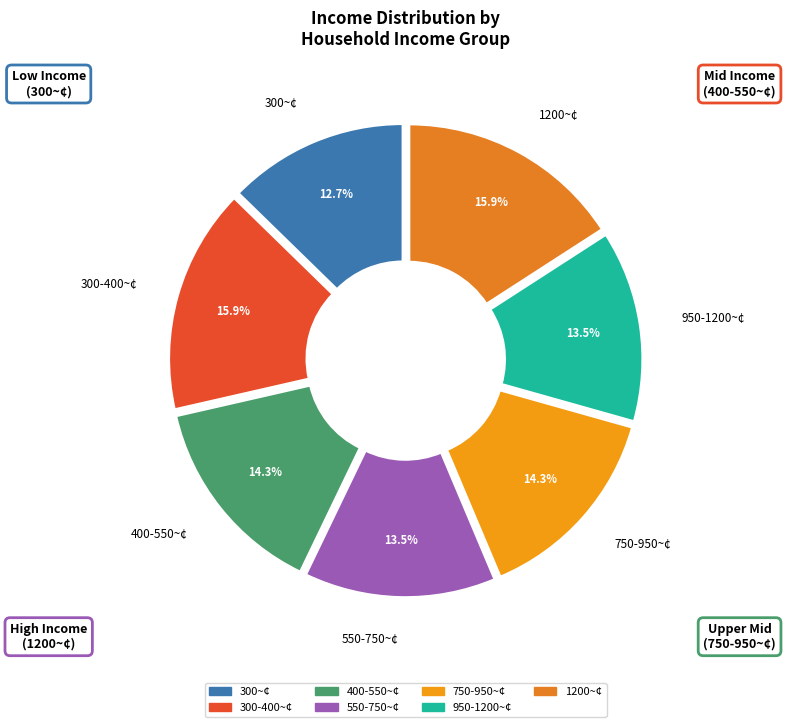

Which slice is the smallest?

300~¢